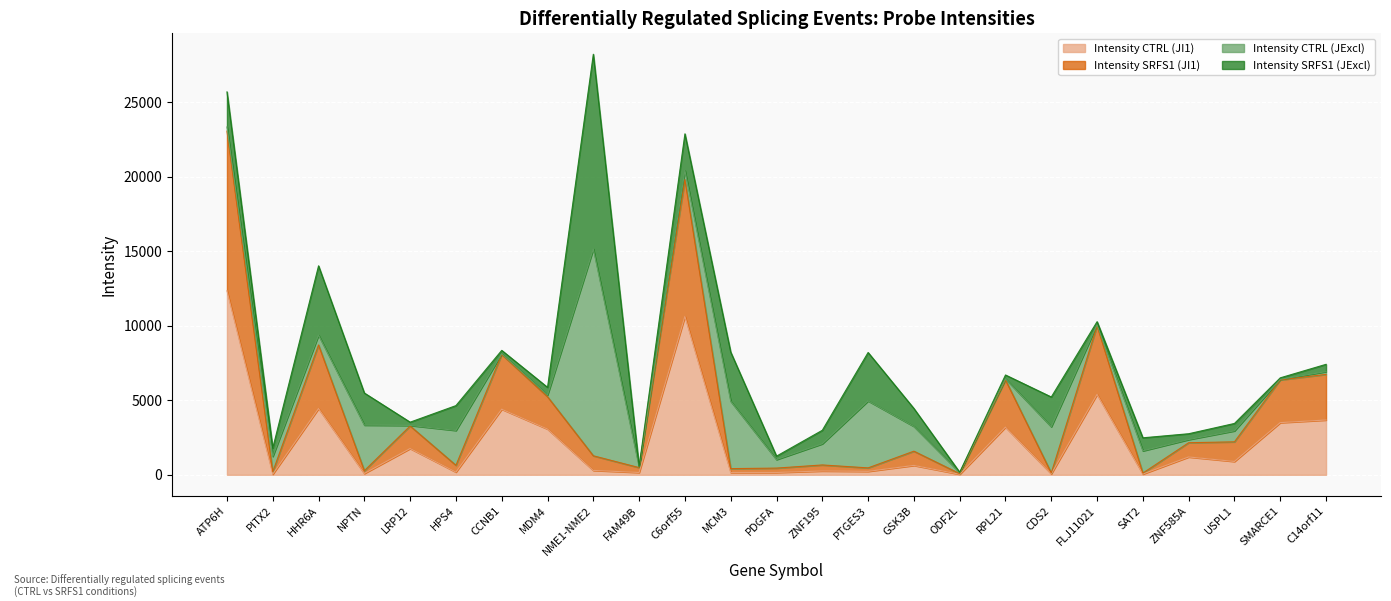

Where is Intensity CTRL (JI1) nearest to the value 6195?

FLJ11021